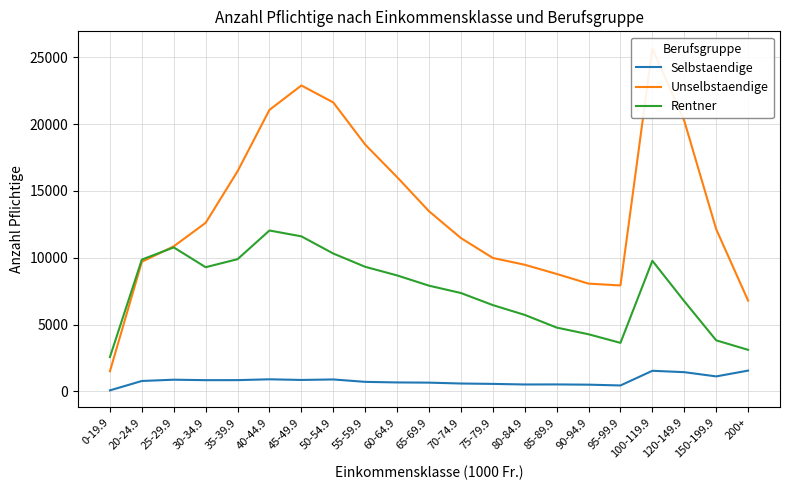

At which label does Selbstaendige reach its minimum?

0-19.9